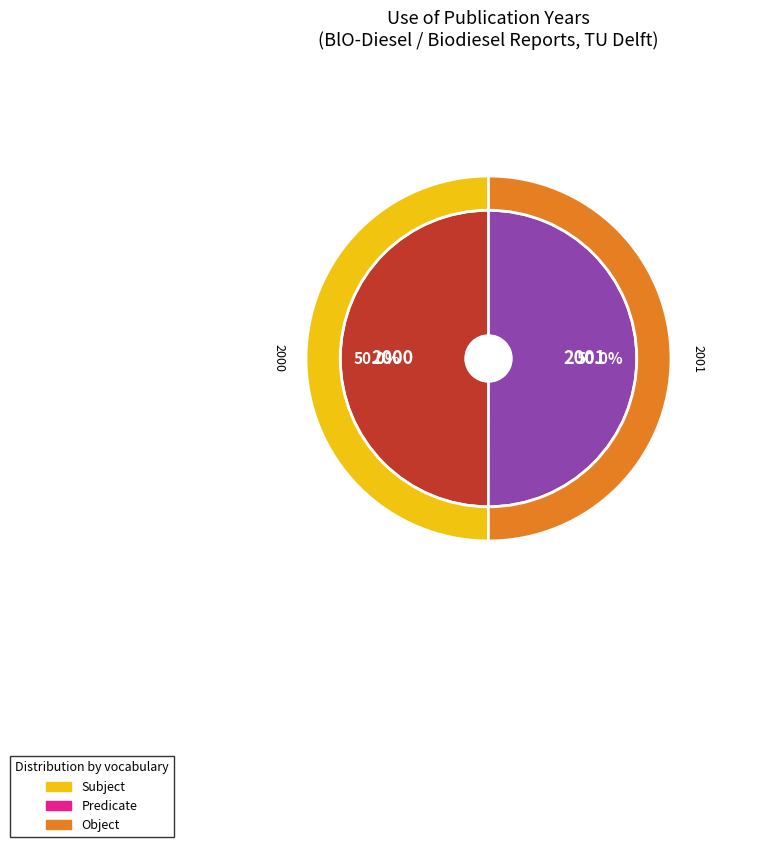

Which category has the smallest portion of the pie?

2000